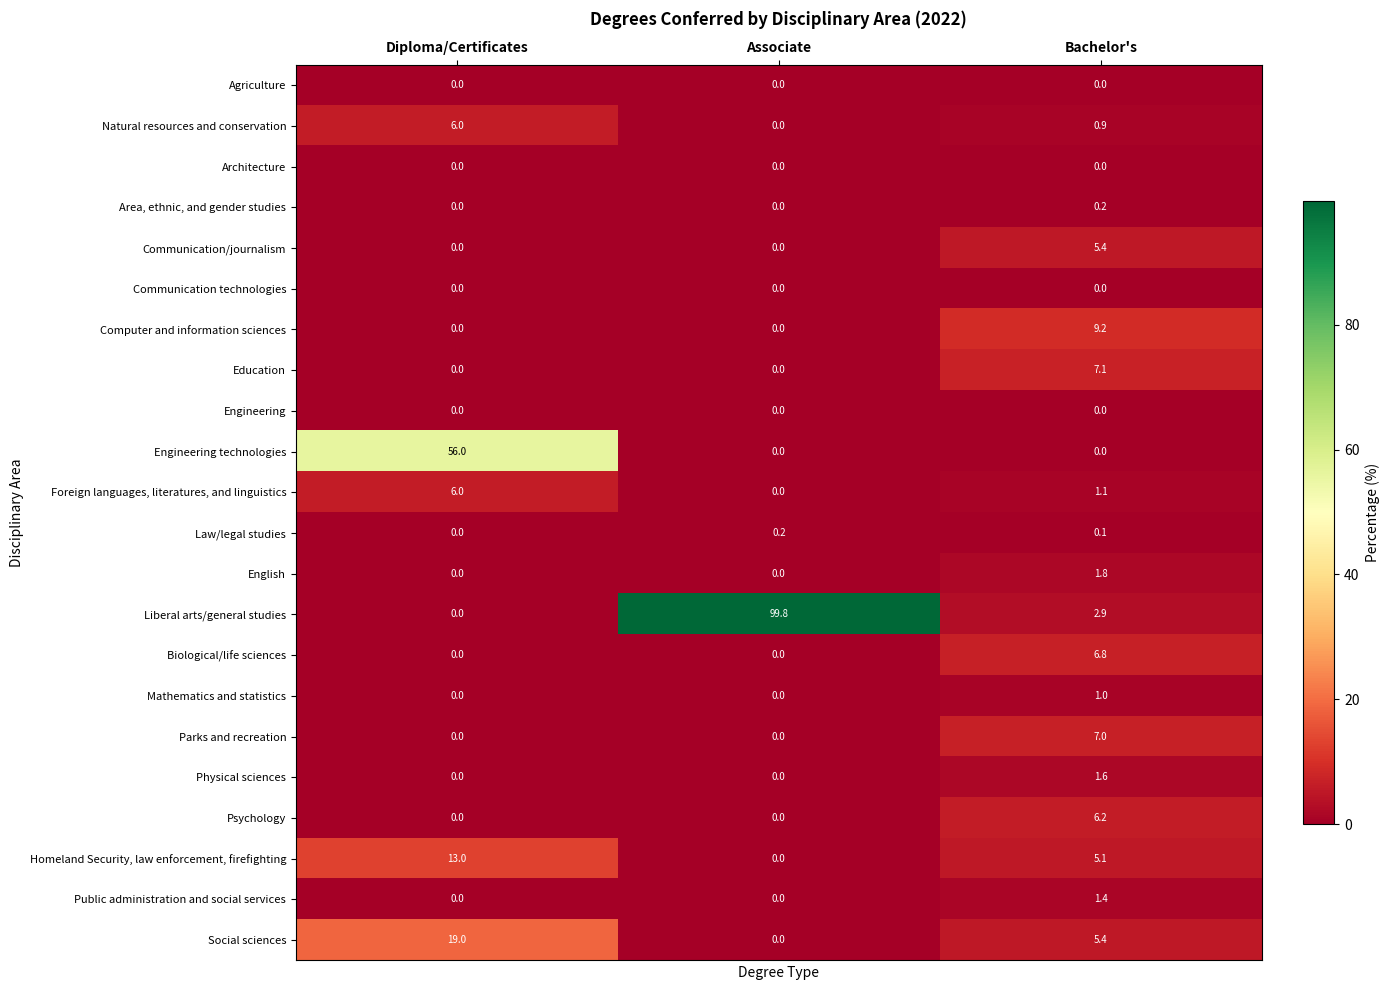

What is the total value across all series at Associate?

100.0